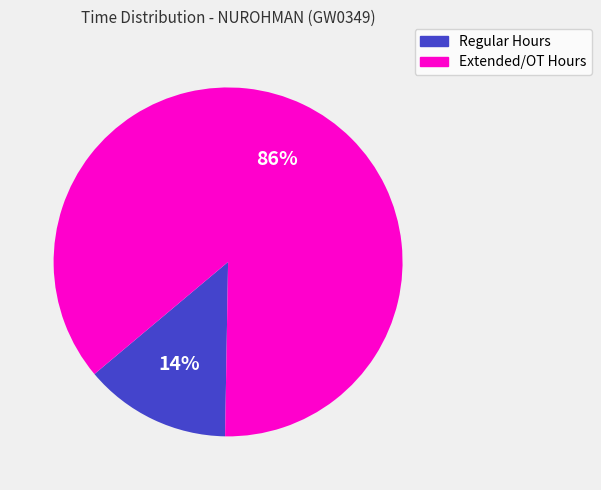

To the nearest percent, what is the average slice percentage?

50%